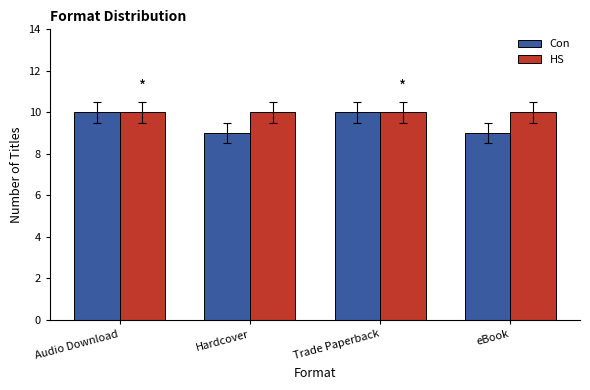

Rank the series at Hardcover from highest to lowest value.

HS, Con